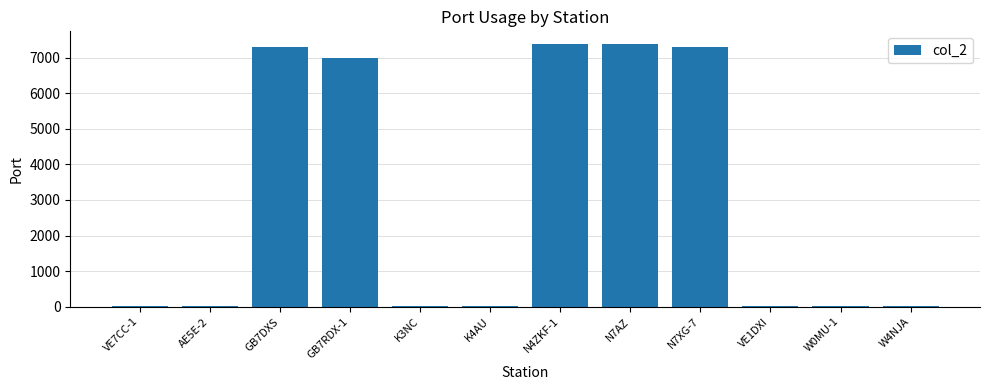

What is the greatest value displayed?

7373